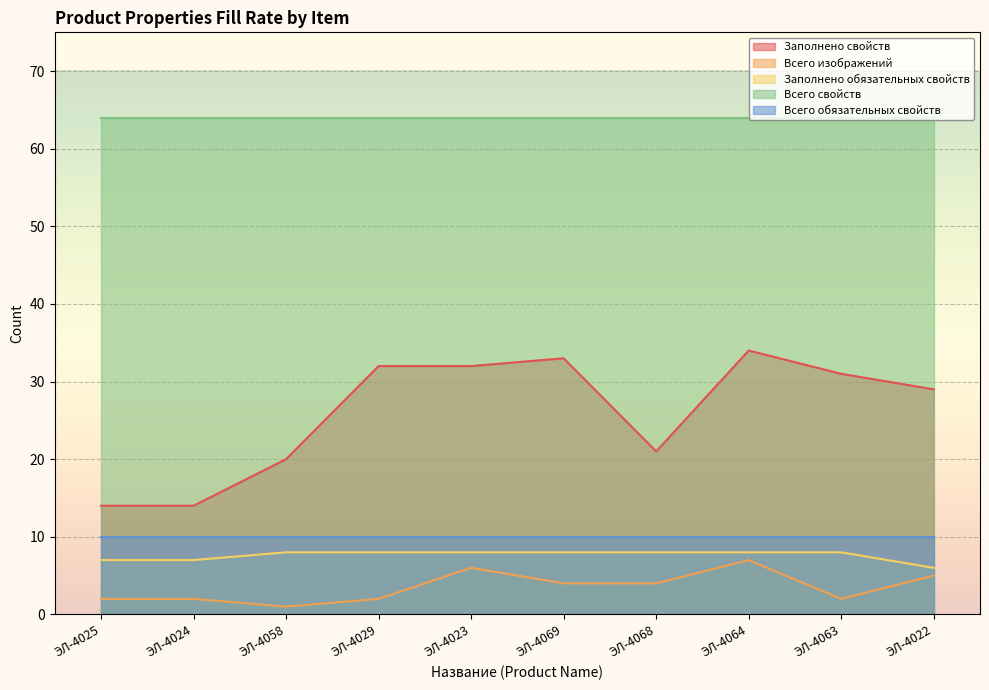

At which category does the chart reach its minimum across all series?

ЭЛ-4058